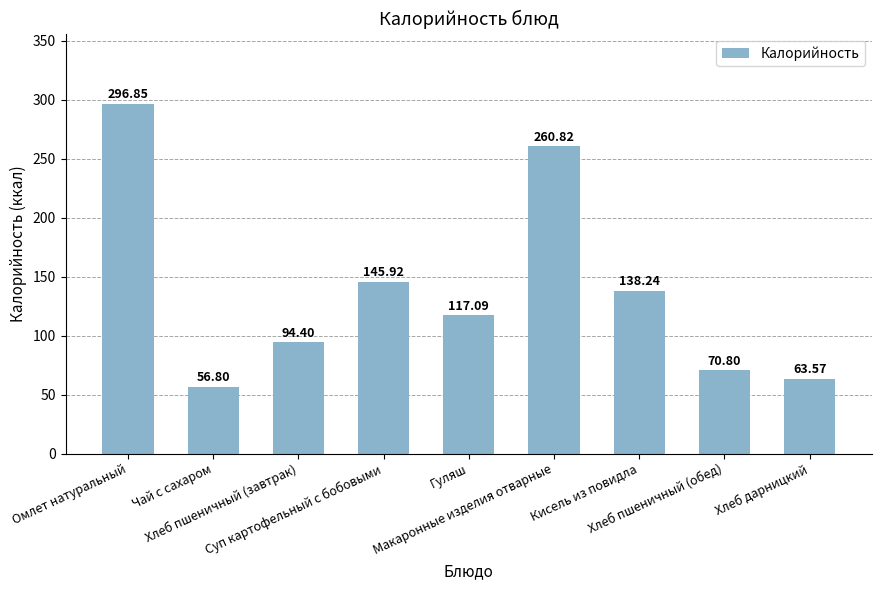

What is the change in value from Хлеб пшеничный (завтрак) to Хлеб дарницкий?

-30.8